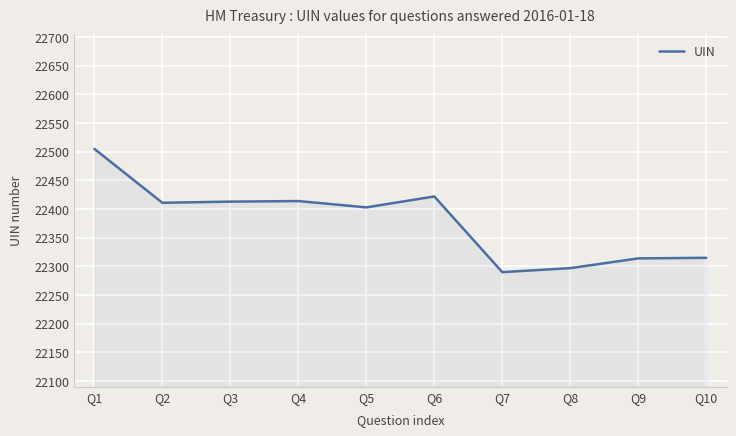

What is the maximum value shown in the chart?

22505